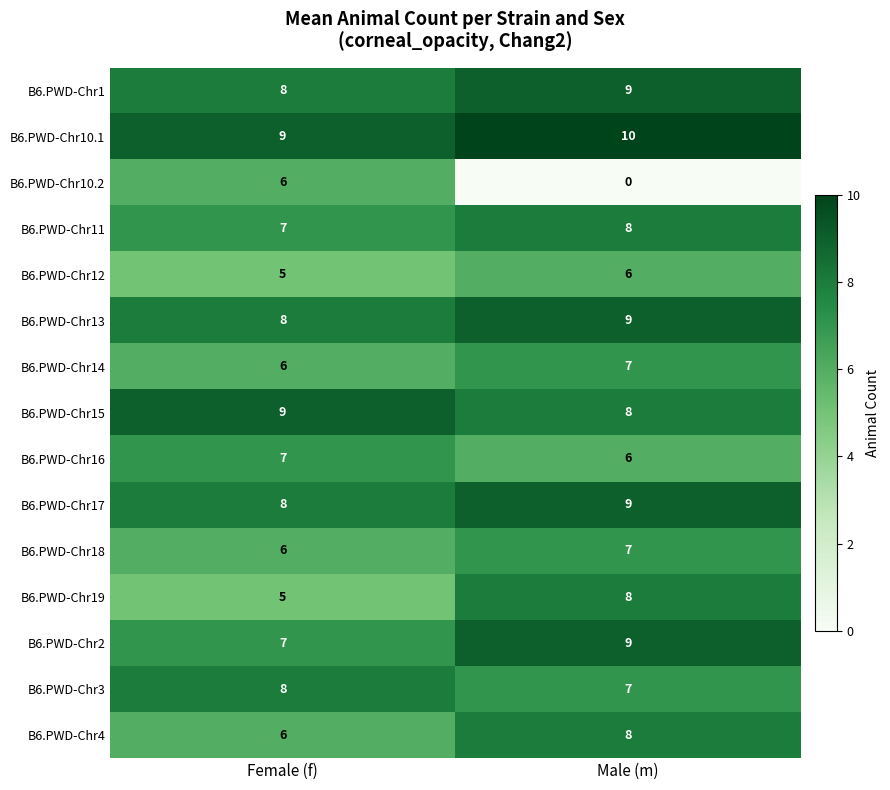

At which category is the sum across all series the highest?

Male (m)